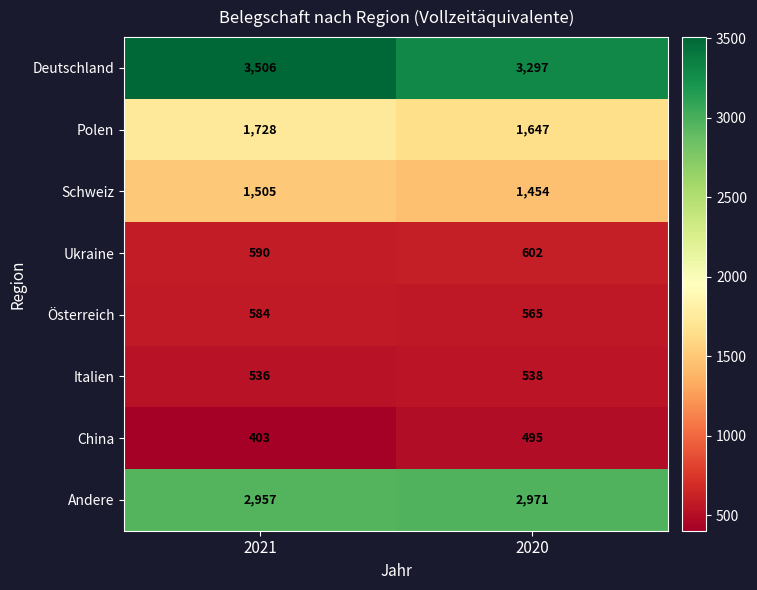

At which label is Andere closest to 2964?

2021